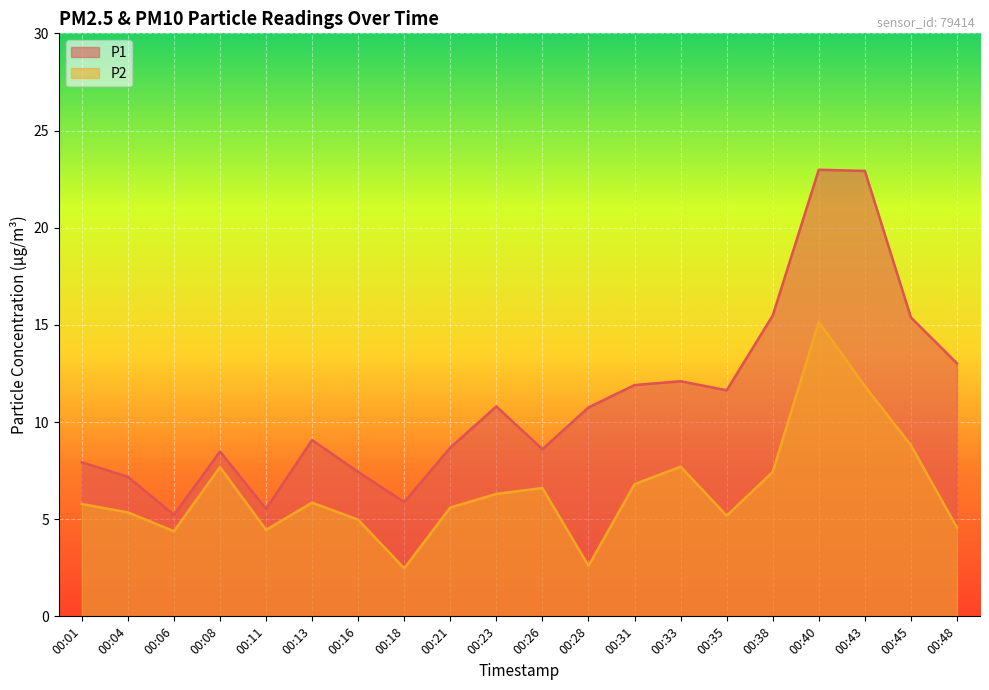

Where is P2 nearest to the value 8?

00:33